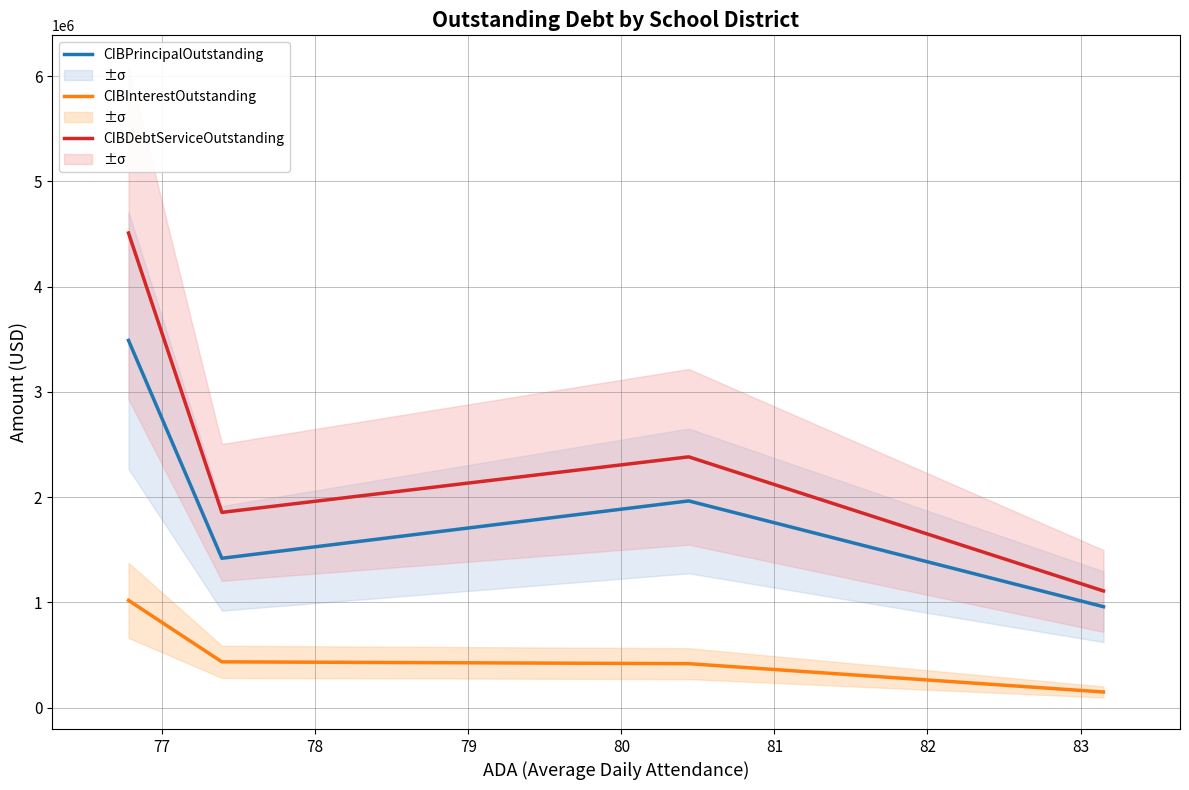

True or false: CIBInterestOutstanding and CIBPrincipalOutstanding cross at least once.

False